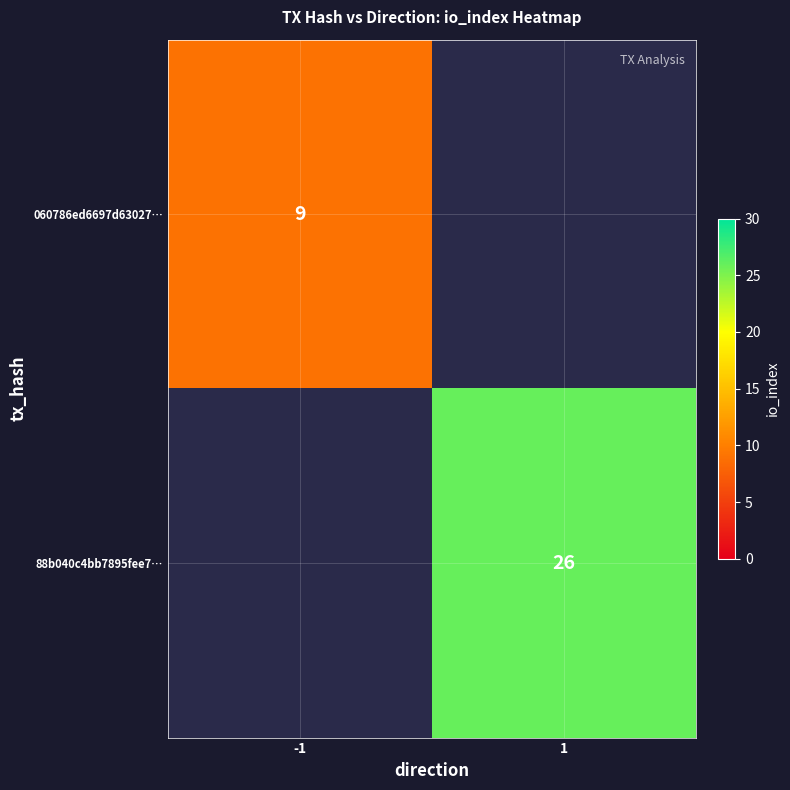

Is the value of 060786ed6697d63027… at -1 greater than the value of 88b040c4bb7895fee7… at 1?

No